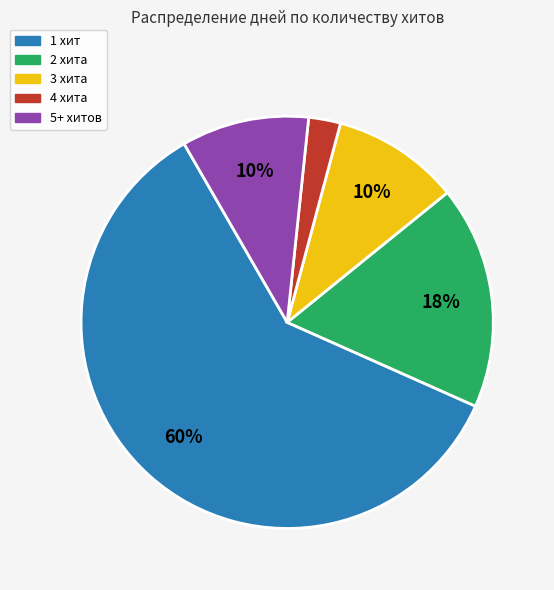

Is there any slice that represents more than half of the pie?

Yes